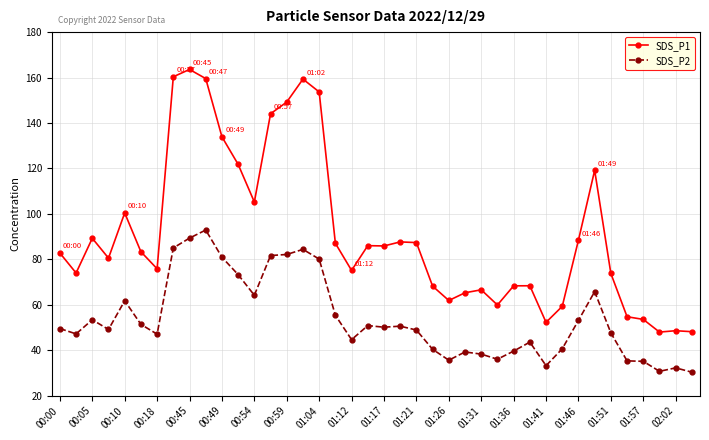

Which series has the widest spread of values?

SDS_P1